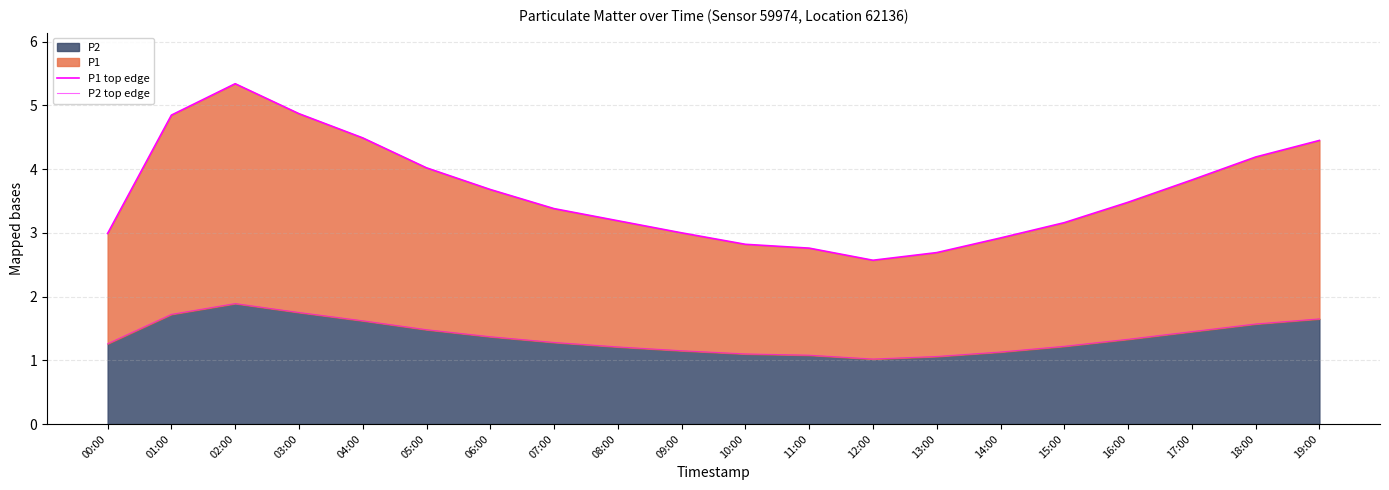

What is the lowest value of the P2 top edge series?

1.0